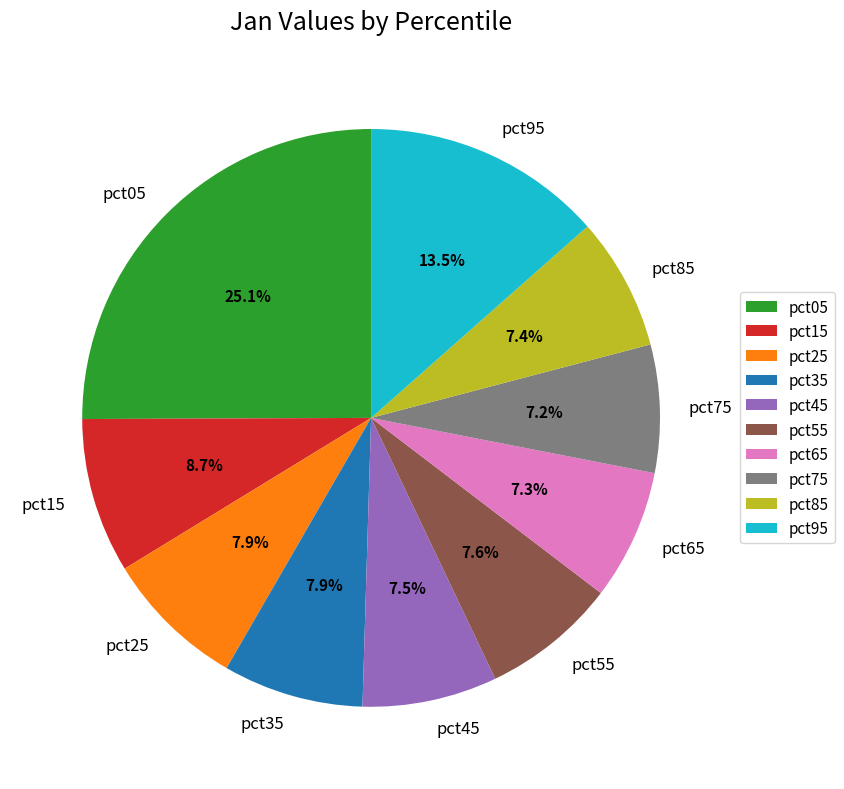

The pct55 slice represents 14% of the pie. True or false?

False